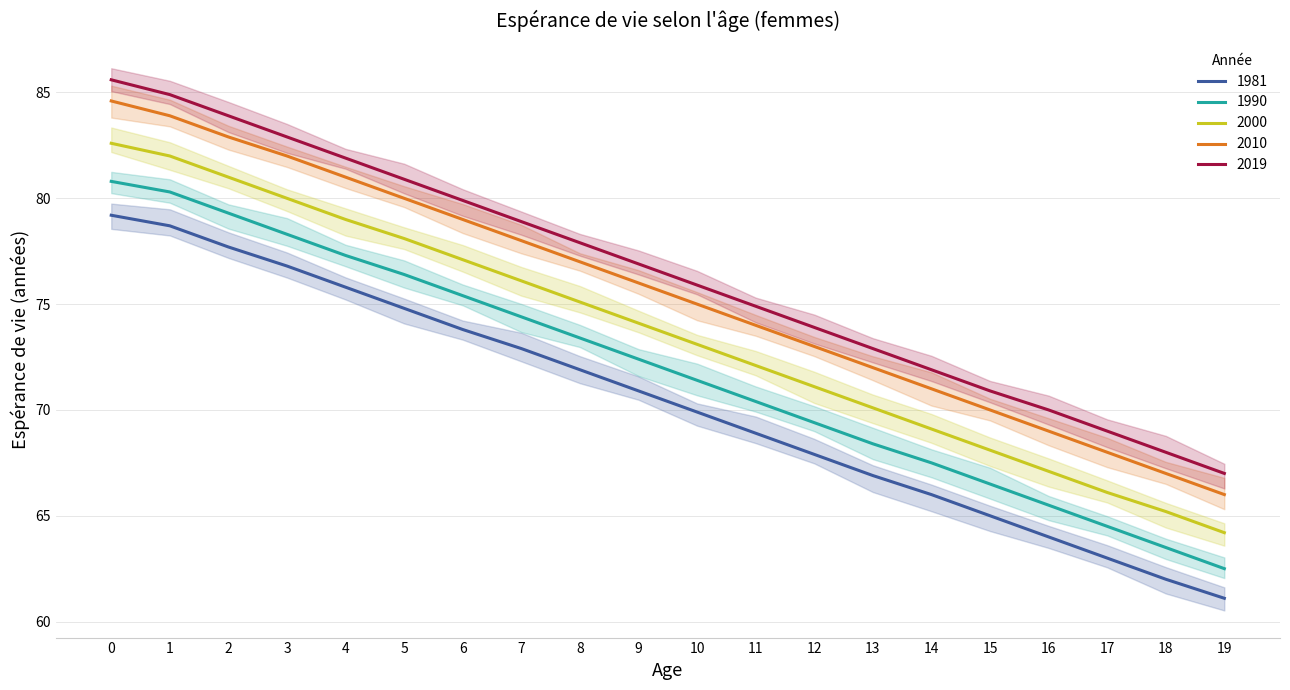

The value of 2019 at 5 is 26.2. True or false?

False